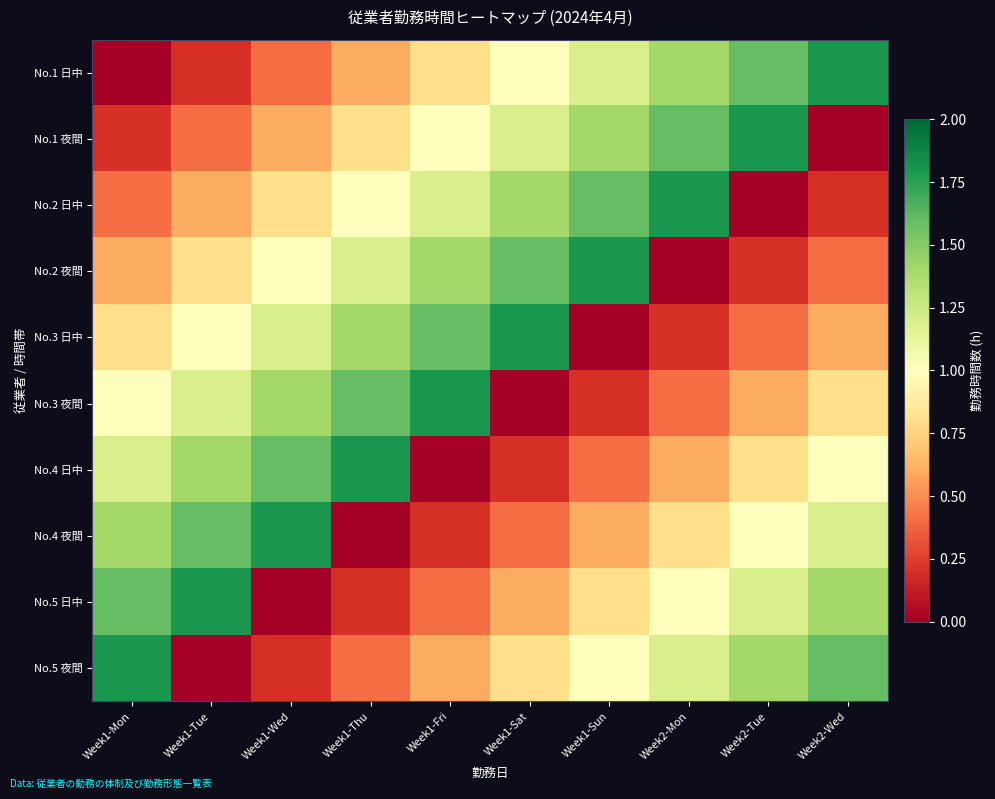

Reading left to right, list all the values displayed in this chart.

No.1 日中: Week1-Mon=0.0	Week1-Tue=0.2	Week1-Wed=0.4	Week1-Thu=0.6	Week1-Fri=0.8	Week1-Sat=1.0	Week1-Sun=1.2	Week2-Mon=1.4	Week2-Tue=1.6	Week2-Wed=1.8
No.1 夜間: Week1-Mon=0.2	Week1-Tue=0.4	Week1-Wed=0.6	Week1-Thu=0.8	Week1-Fri=1.0	Week1-Sat=1.2	Week1-Sun=1.4	Week2-Mon=1.6	Week2-Tue=1.8	Week2-Wed=0.0
No.2 日中: Week1-Mon=0.4	Week1-Tue=0.6	Week1-Wed=0.8	Week1-Thu=1.0	Week1-Fri=1.2	Week1-Sat=1.4	Week1-Sun=1.6	Week2-Mon=1.8	Week2-Tue=0.0	Week2-Wed=0.2
No.2 夜間: Week1-Mon=0.6	Week1-Tue=0.8	Week1-Wed=1.0	Week1-Thu=1.2	Week1-Fri=1.4	Week1-Sat=1.6	Week1-Sun=1.8	Week2-Mon=0.0	Week2-Tue=0.2	Week2-Wed=0.4
No.3 日中: Week1-Mon=0.8	Week1-Tue=1.0	Week1-Wed=1.2	Week1-Thu=1.4	Week1-Fri=1.6	Week1-Sat=1.8	Week1-Sun=0.0	Week2-Mon=0.2	Week2-Tue=0.4	Week2-Wed=0.6
No.3 夜間: Week1-Mon=1.0	Week1-Tue=1.2	Week1-Wed=1.4	Week1-Thu=1.6	Week1-Fri=1.8	Week1-Sat=0.0	Week1-Sun=0.2	Week2-Mon=0.4	Week2-Tue=0.6	Week2-Wed=0.8
No.4 日中: Week1-Mon=1.2	Week1-Tue=1.4	Week1-Wed=1.6	Week1-Thu=1.8	Week1-Fri=0.0	Week1-Sat=0.2	Week1-Sun=0.4	Week2-Mon=0.6	Week2-Tue=0.8	Week2-Wed=1.0
No.4 夜間: Week1-Mon=1.4	Week1-Tue=1.6	Week1-Wed=1.8	Week1-Thu=0.0	Week1-Fri=0.2	Week1-Sat=0.4	Week1-Sun=0.6	Week2-Mon=0.8	Week2-Tue=1.0	Week2-Wed=1.2
No.5 日中: Week1-Mon=1.6	Week1-Tue=1.8	Week1-Wed=0.0	Week1-Thu=0.2	Week1-Fri=0.4	Week1-Sat=0.6	Week1-Sun=0.8	Week2-Mon=1.0	Week2-Tue=1.2	Week2-Wed=1.4
No.5 夜間: Week1-Mon=1.8	Week1-Tue=0.0	Week1-Wed=0.2	Week1-Thu=0.4	Week1-Fri=0.6	Week1-Sat=0.8	Week1-Sun=1.0	Week2-Mon=1.2	Week2-Tue=1.4	Week2-Wed=1.6